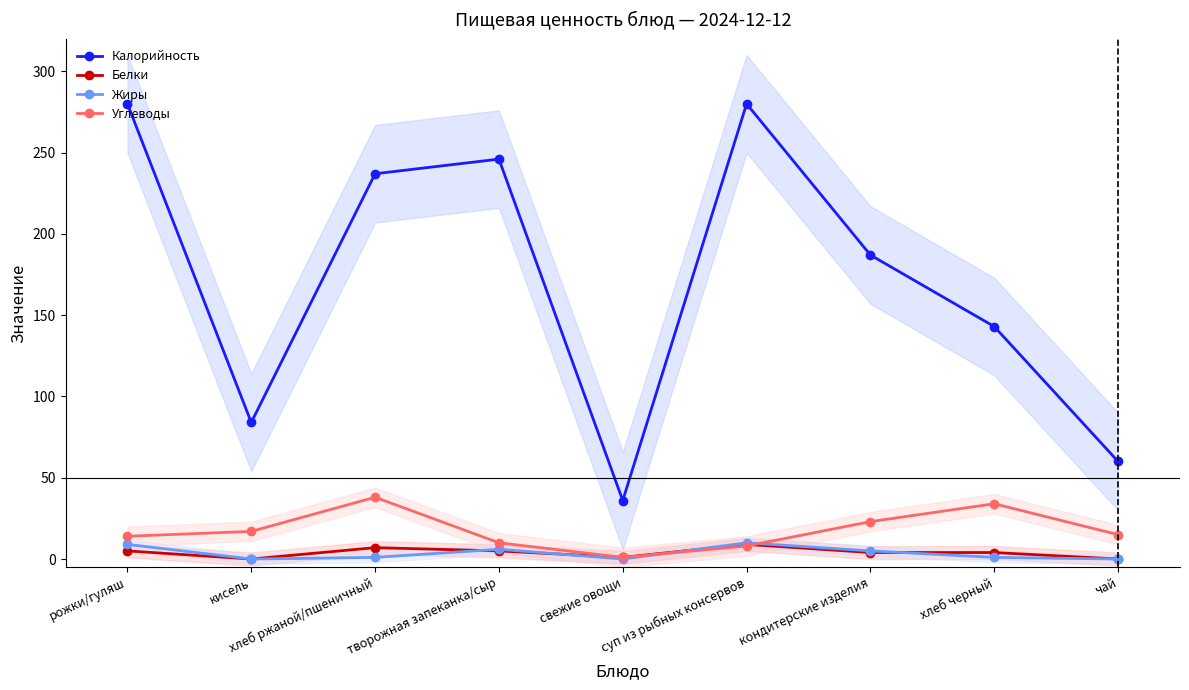

Reading right to left, transcribe all the data shown in this chart.

Калорийность: 60	143	187	280	36	246	237	84	280
Белки: 0	4	4	9	1	5	7	0	5
Жиры: 0	1	5	10	0	6	1	0	9
Углеводы: 15	34	23	8	1	10	38	17	14